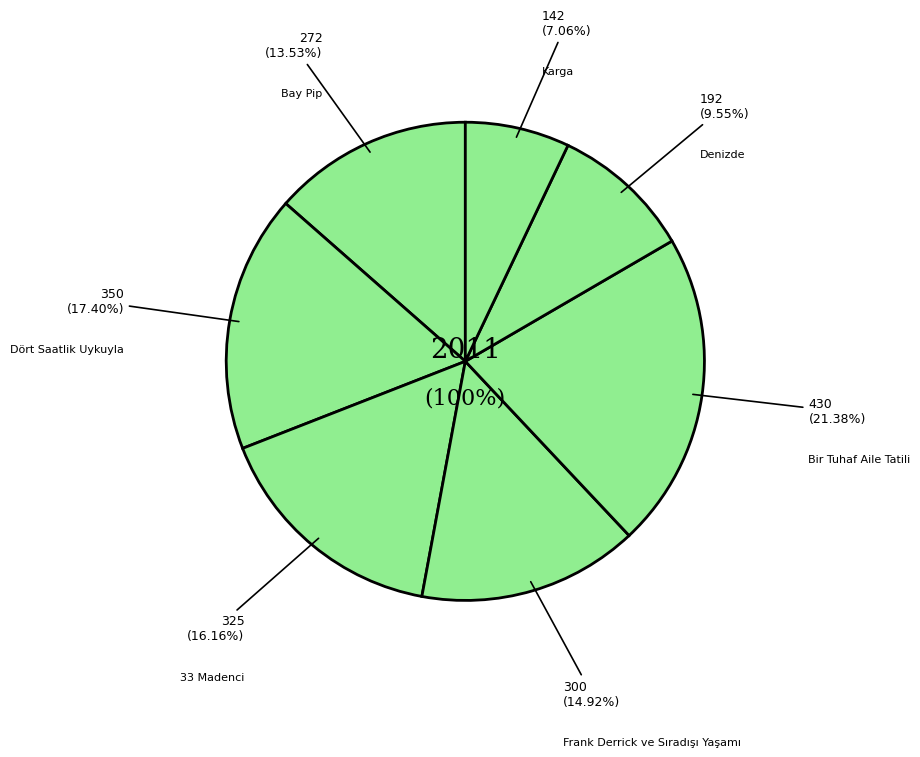

Rank the categories by value from lowest to highest.

Karga, Denizde, Bay Pip, Frank Derrick ve Sıradışı Yaşamı, 33 Madenci, Dört Saatlik Uykuyla, Bir Tuhaf Aile Tatili